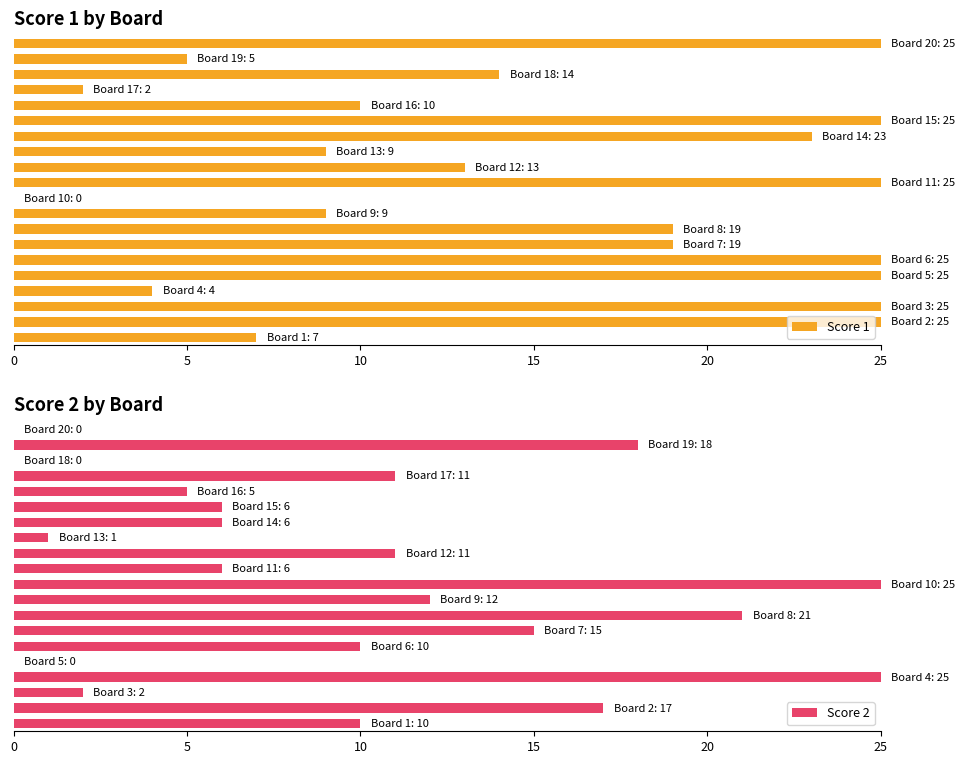

What is the sum of all Score 1 values?

309